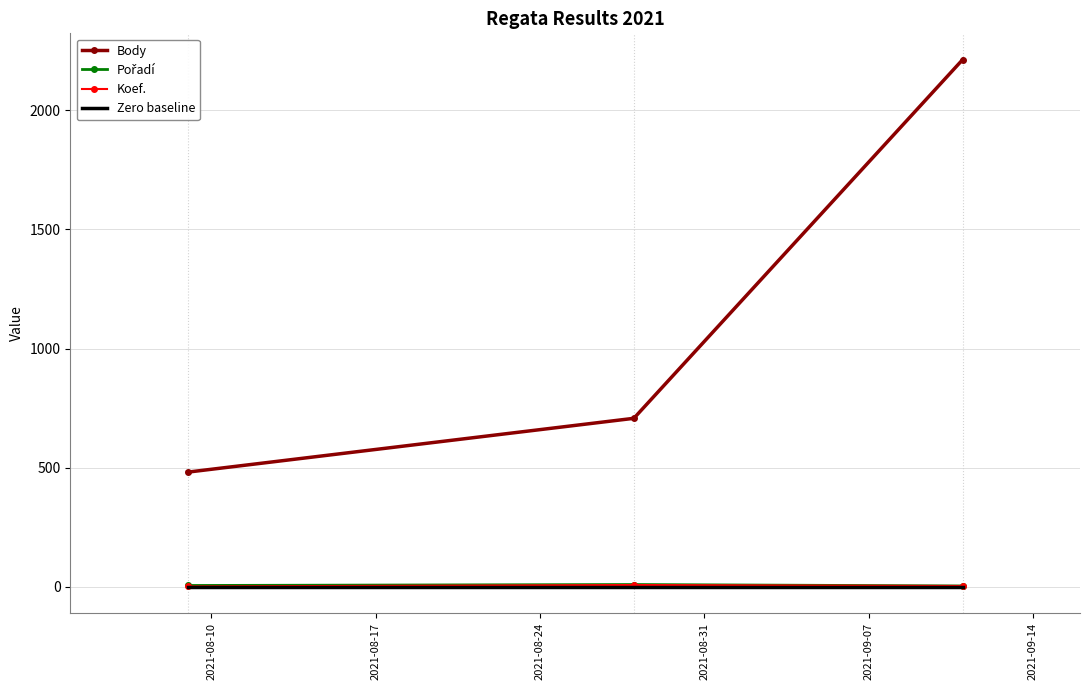

What is the maximum value for Body?

2213